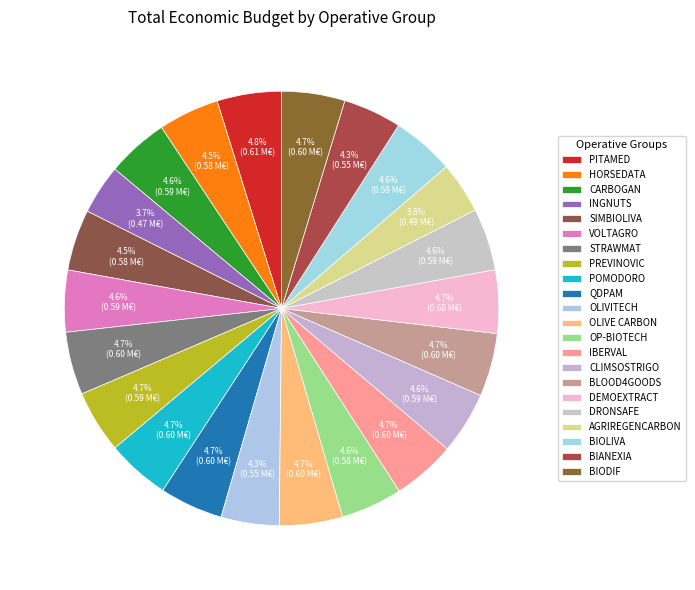

Is there any slice that represents more than half of the pie?

No